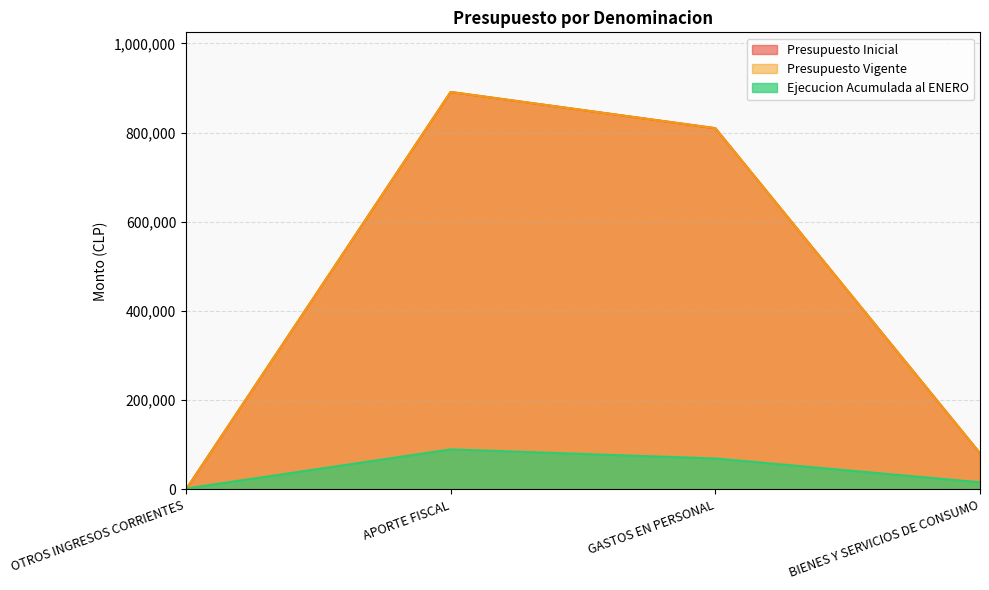

How many data points does each series have?

4